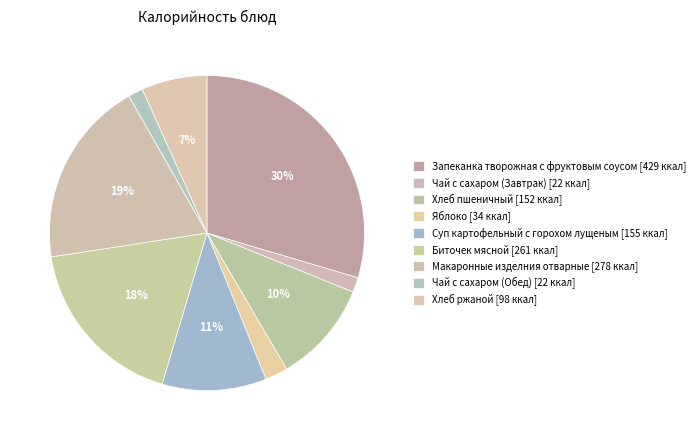

What percentage is the Хлеб ржаной slice, to the nearest percent?

7%